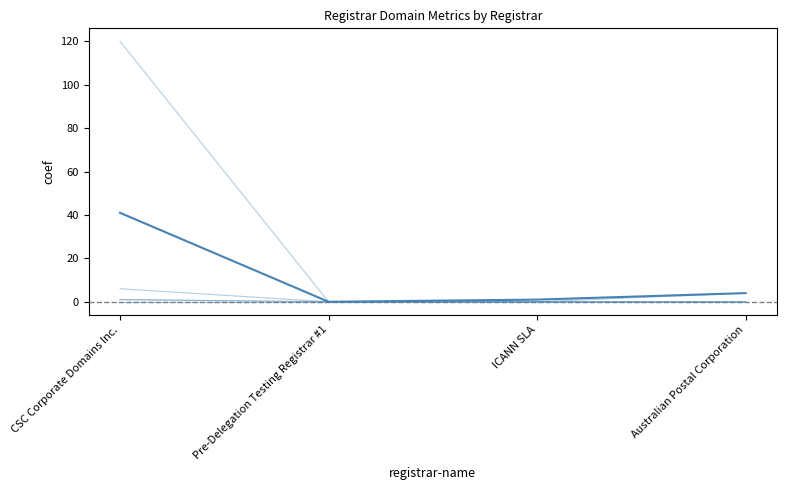

The attempted-adds series shows 0 at Pre-Delegation Testing Registrar #1. True or false?

True